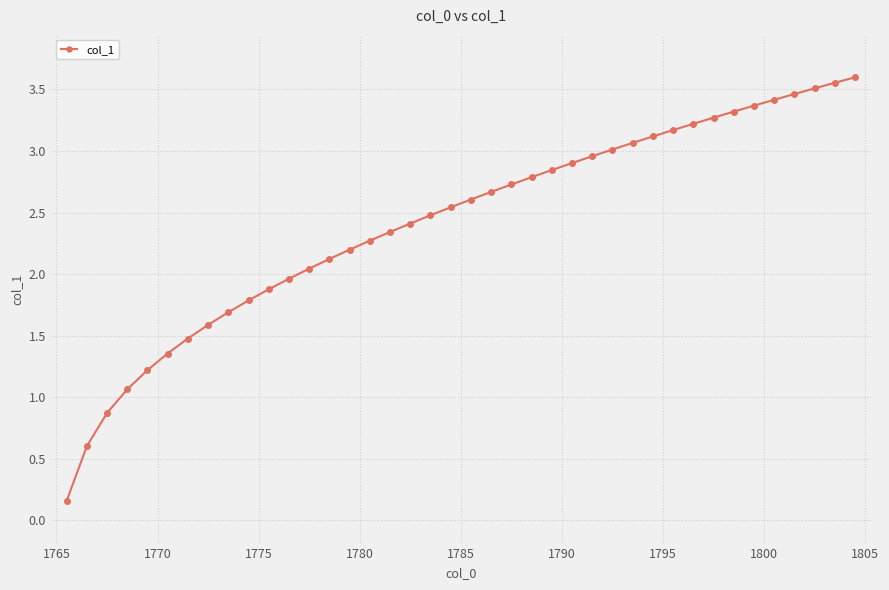

What is the value of the 26th point from the left?

2.9